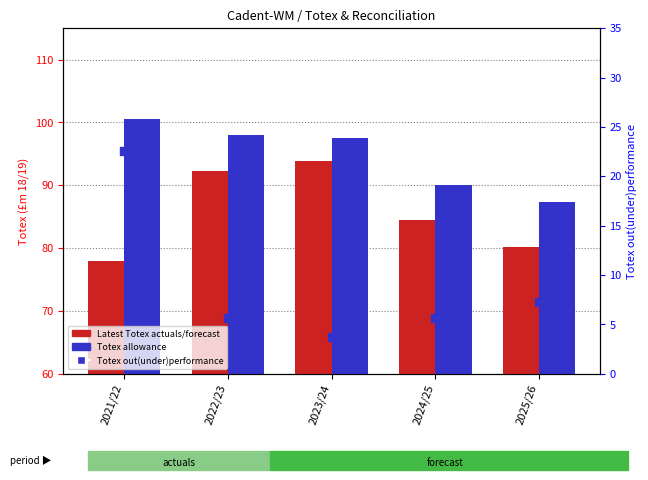

At how many categories does at least one series exceed 23?

5